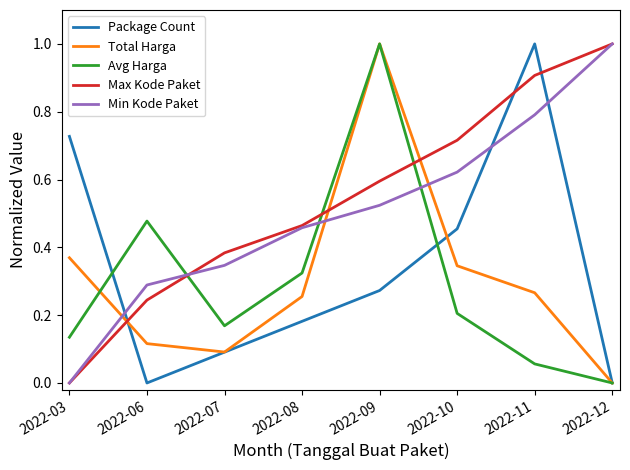

Which category has the lowest value in the Max Kode Paket series?

2022-03